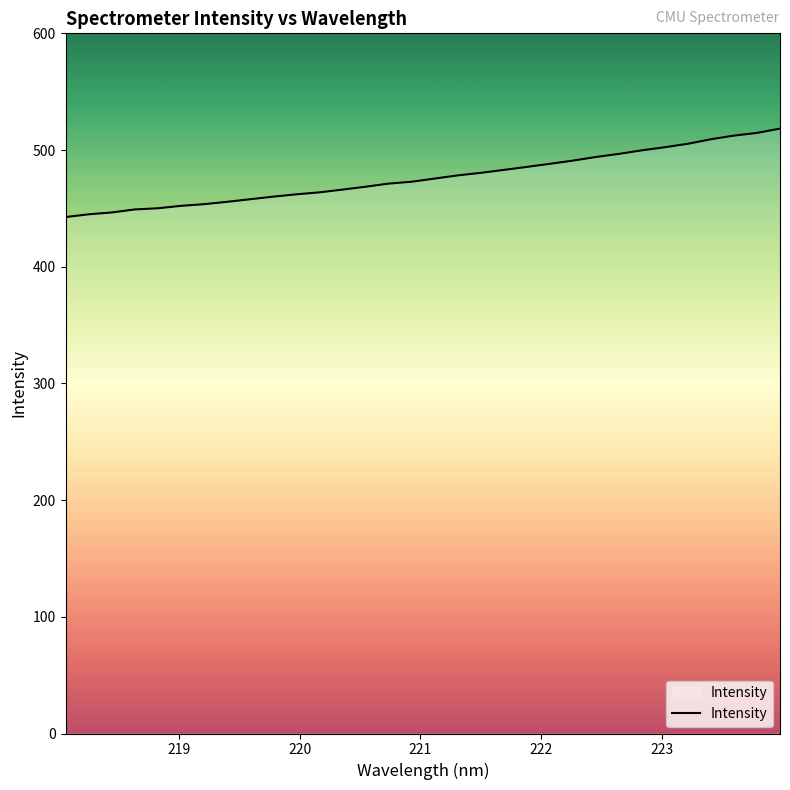

How many lines are shown in the chart?

1